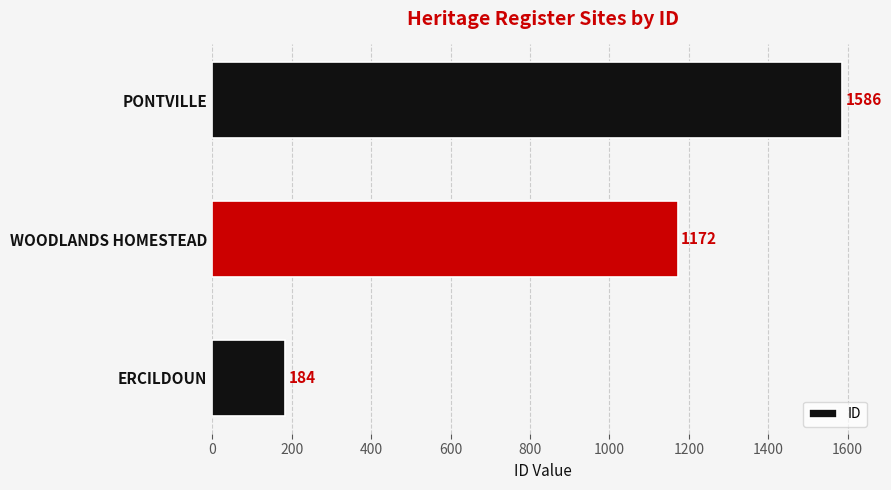

Reading bottom to top, transcribe all the data shown in this chart.

ERCILDOUN=184	WOODLANDS HOMESTEAD=1172	PONTVILLE=1586